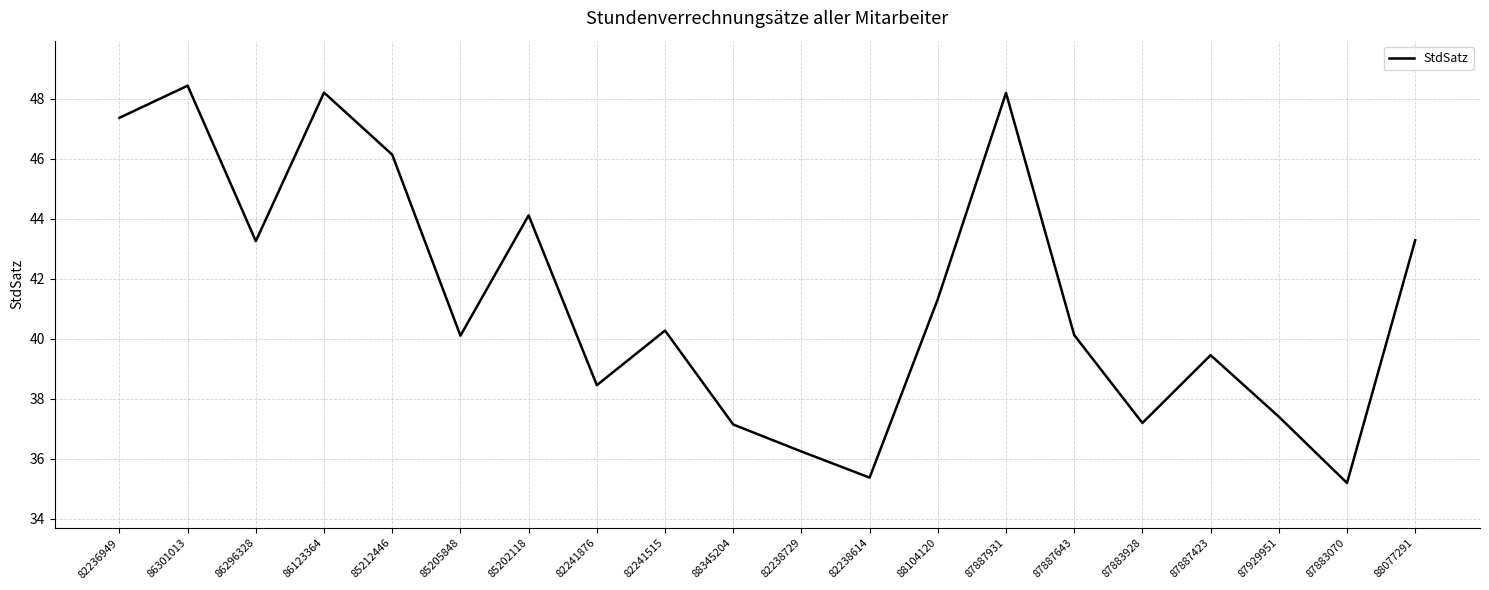

What is the sum of all values?

827.2